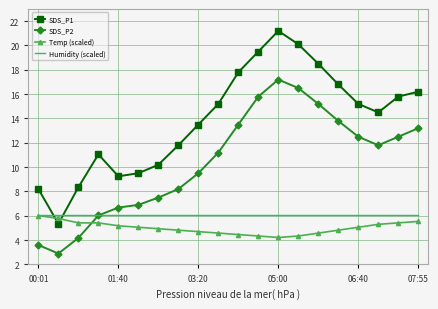

True or false: SDS_P2 and SDS_P1 cross at least once.

False